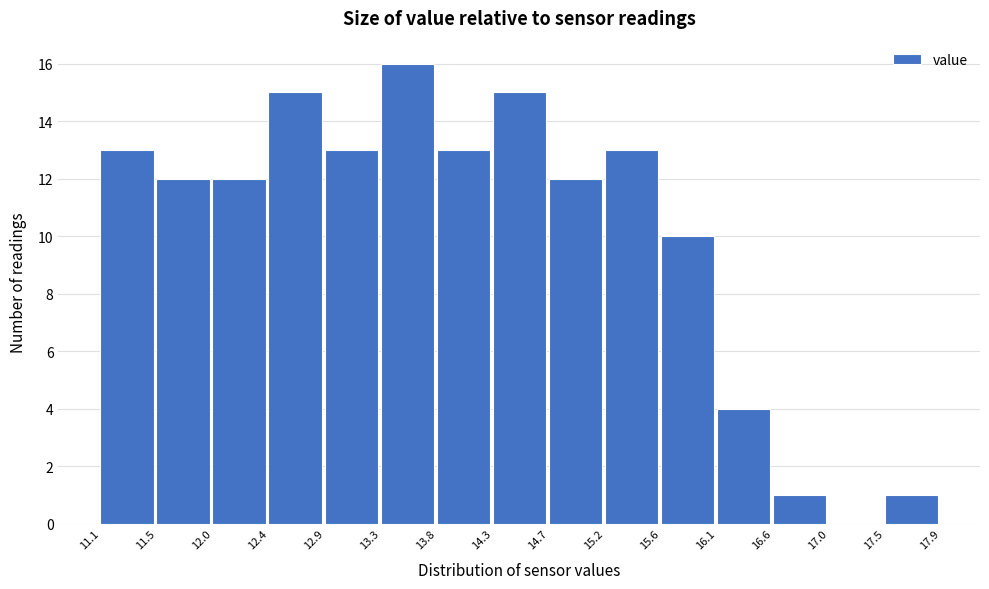

Which range on the x-axis has the tallest bar?

13.3 to 13.8